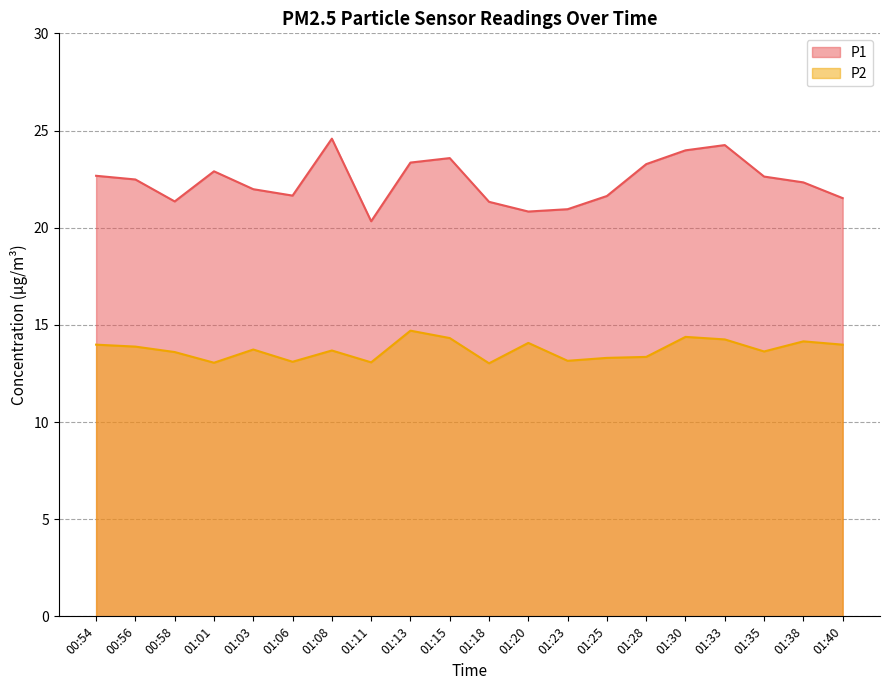

Where is P2 nearest to the value 13?

01:18